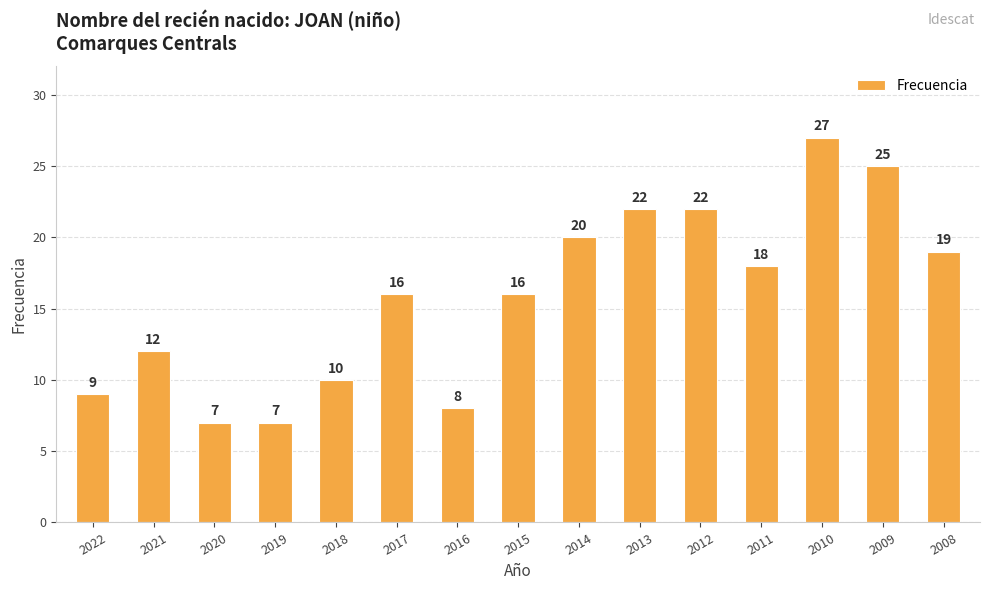

Are the bars grouped side by side (vs. stacked)?

No